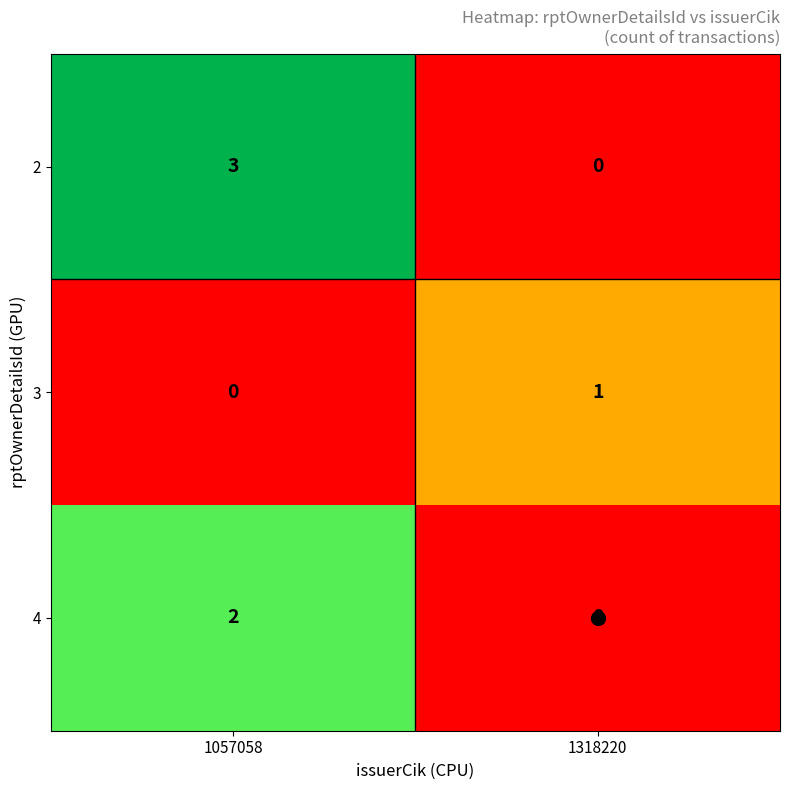

At which category is the sum across all series the highest?

1057058